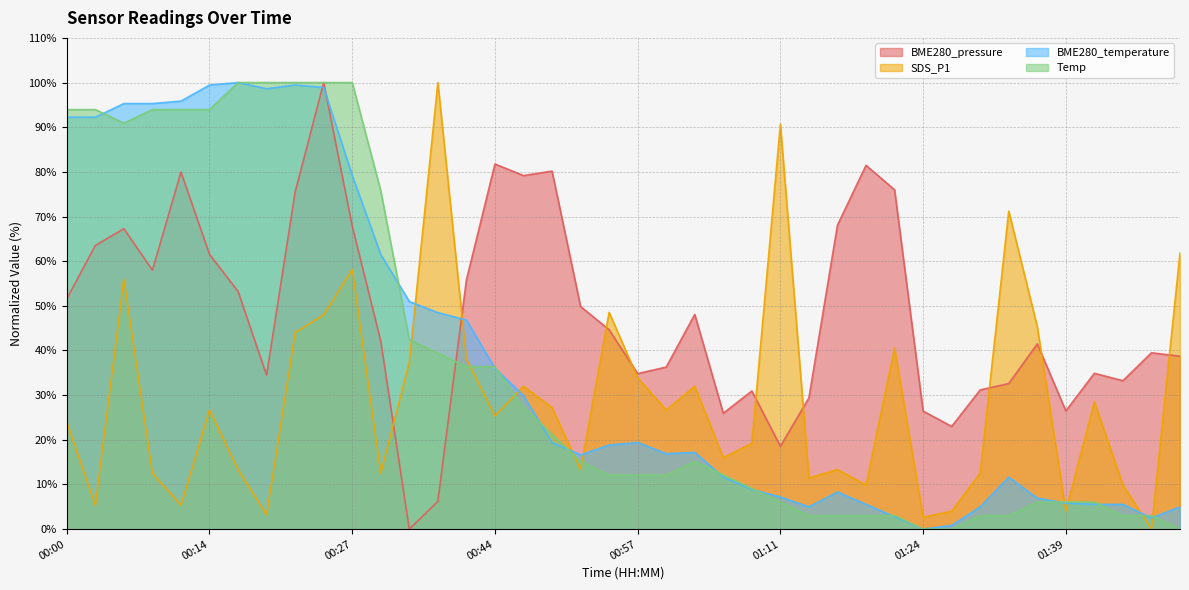

Which category has the lowest value in the SDS_P1 series?

01:47